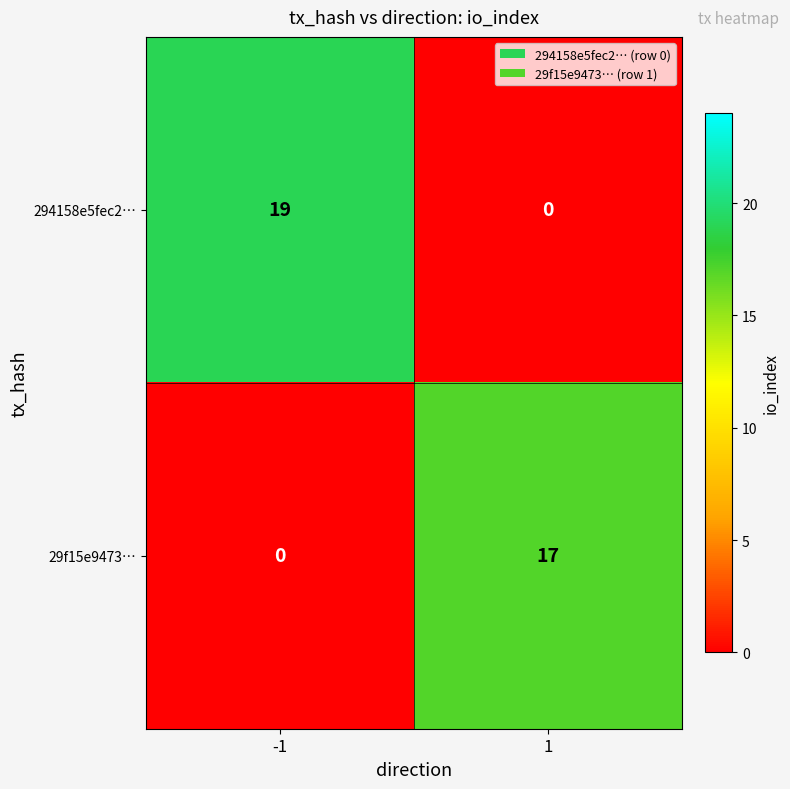

What is the difference between the highest and lowest values at 1?

17